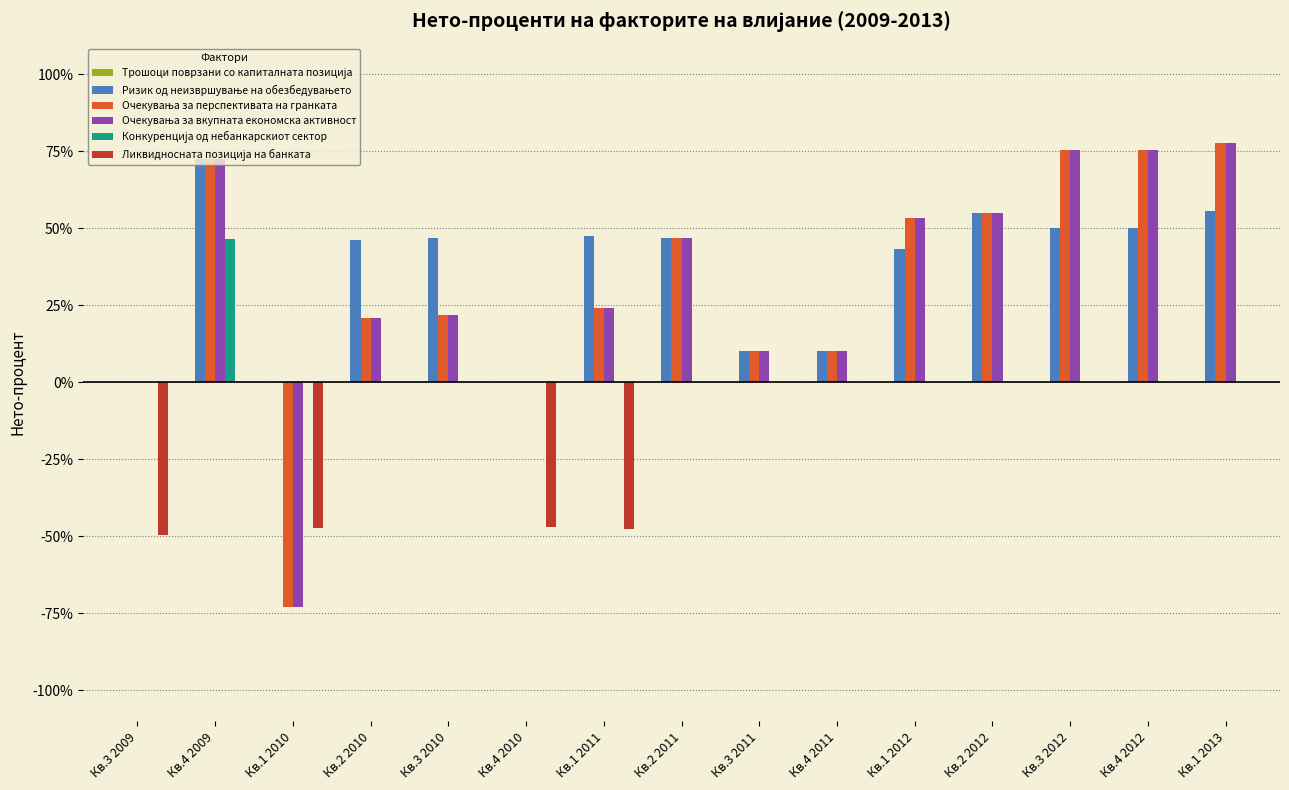

What is the greatest value displayed?

77.8